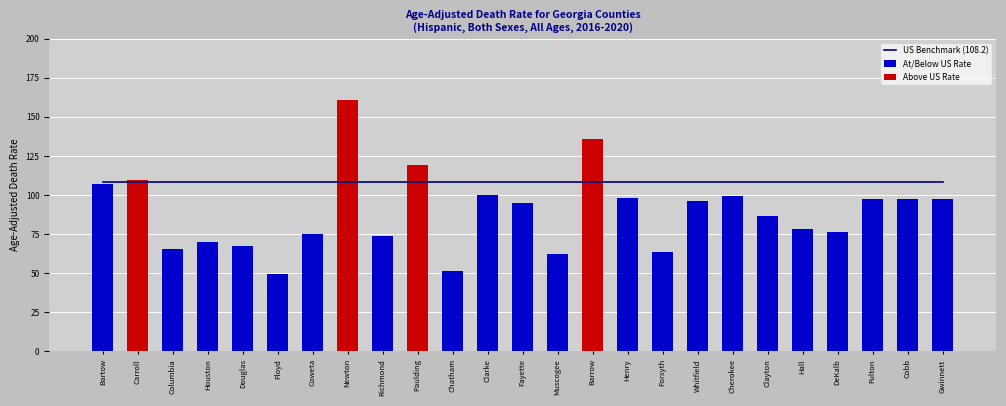

What is the label of the 5th bar from the left?

Douglas